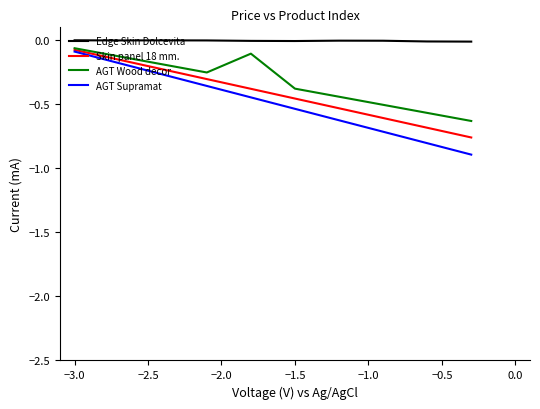

What is the minimum value shown in the chart?

-0.9